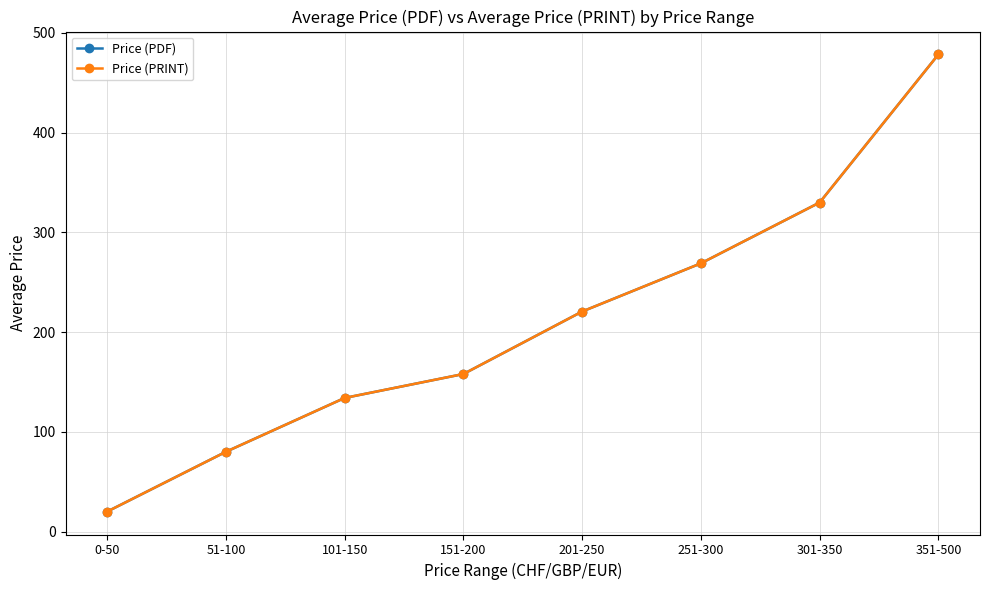

The Price (PRINT) series shows 10.8 at 0-50. True or false?

False